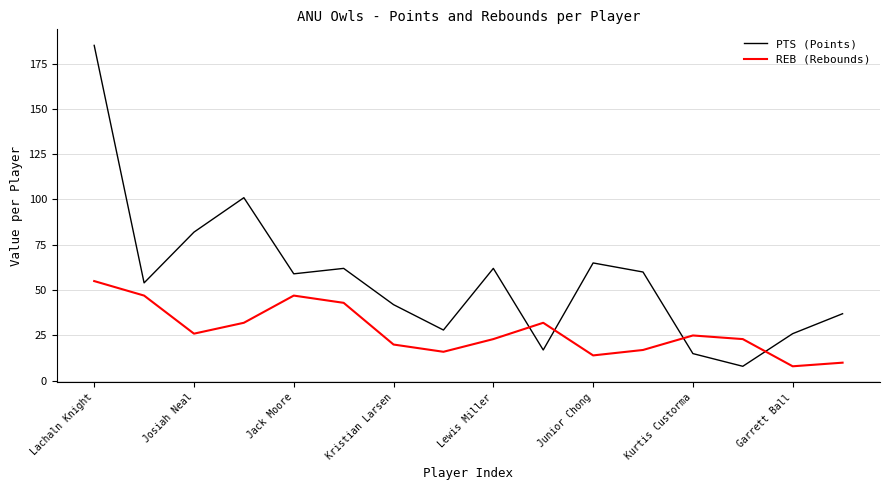

Which series has the largest range (max minus min)?

PTS (Points)